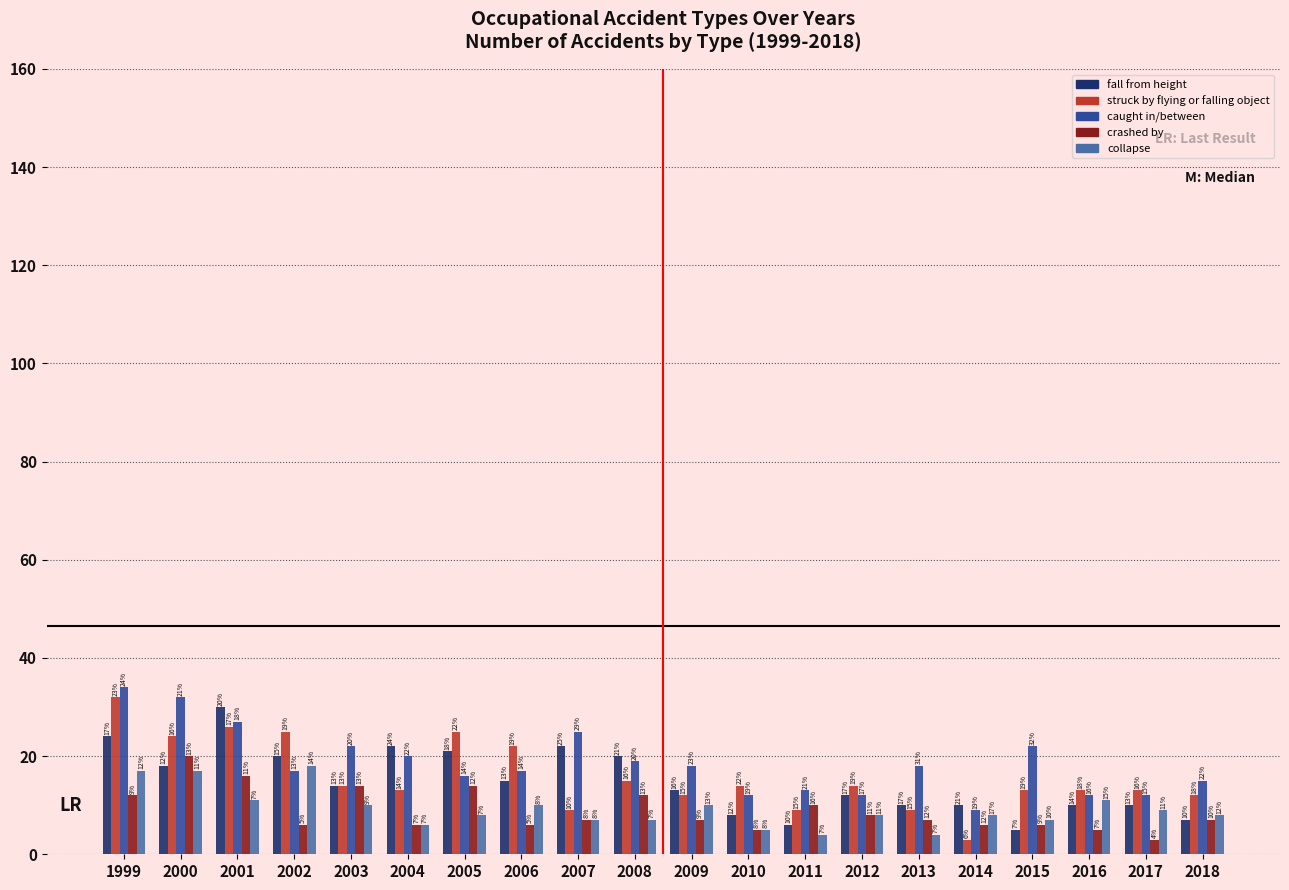

Where does the fall from height series first go above 14?

1999